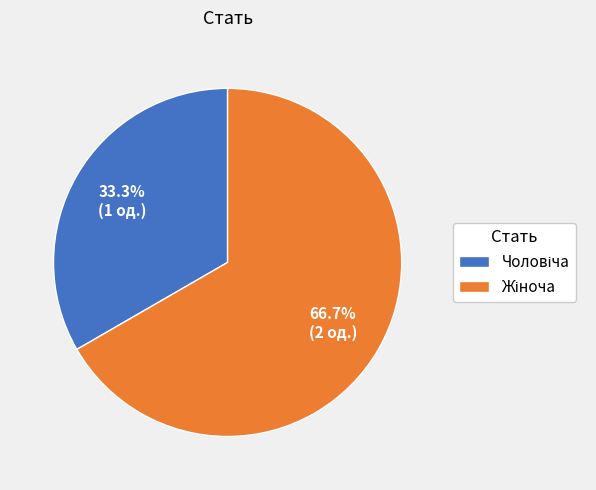

Is there any slice that represents more than half of the pie?

Yes